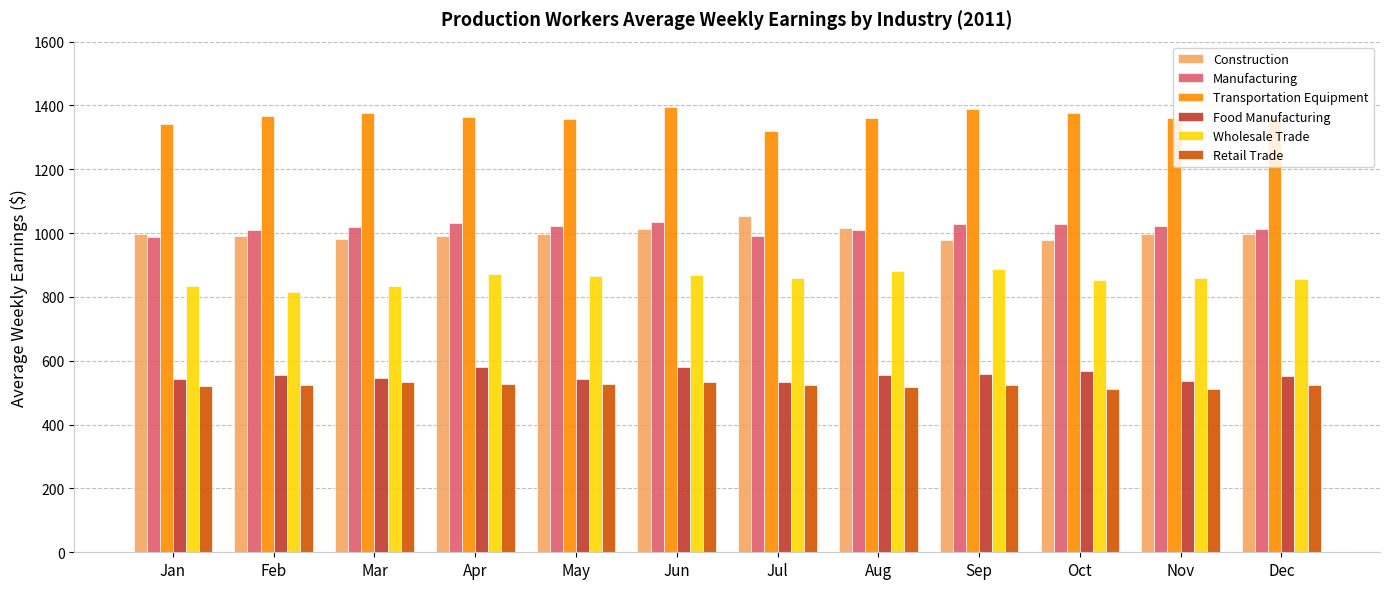

What is the sum of the Transportation Equipment values at Feb and Sep?

2755.7